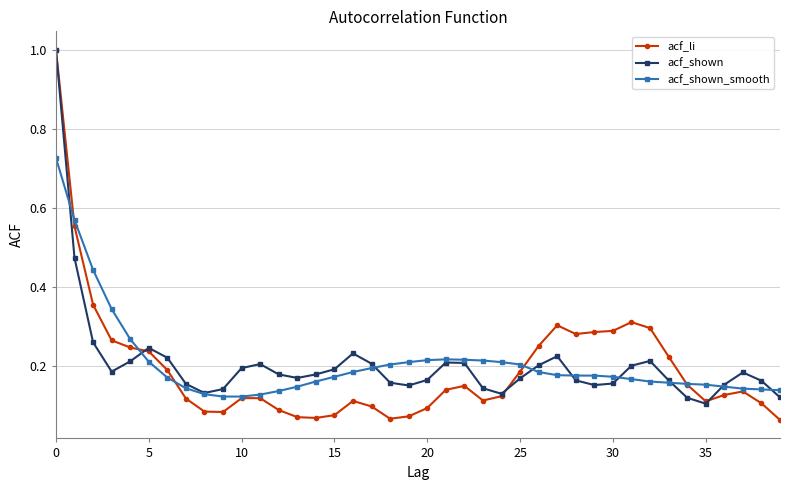

Which series has the widest spread of values?

acf_li